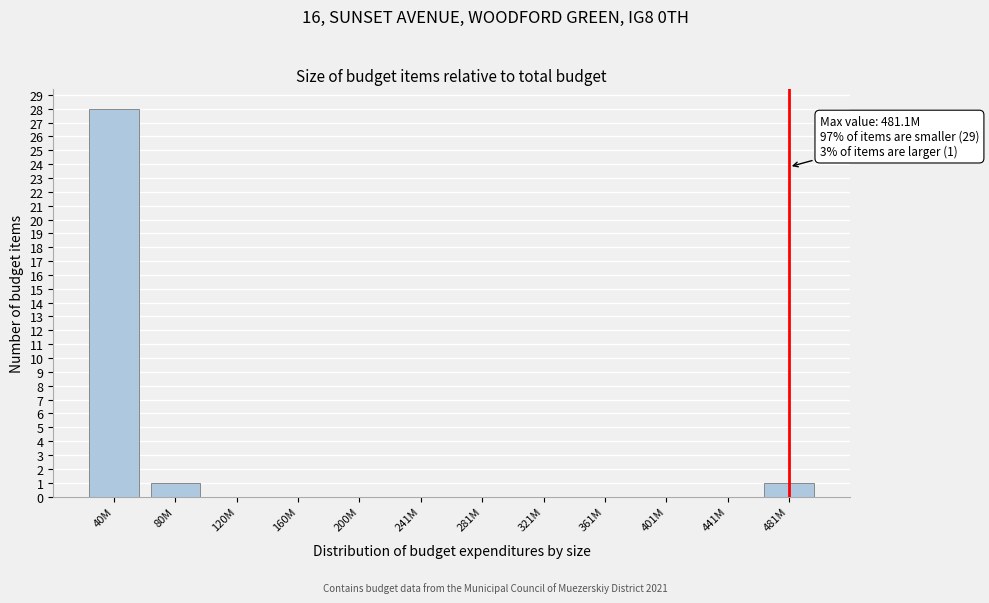

Reading left to right, what are all the values shown in this chart?

40M=28	80M=1	120M=0	160M=0	200M=0	241M=0	281M=0	321M=0	361M=0	401M=0	441M=0	481M=1